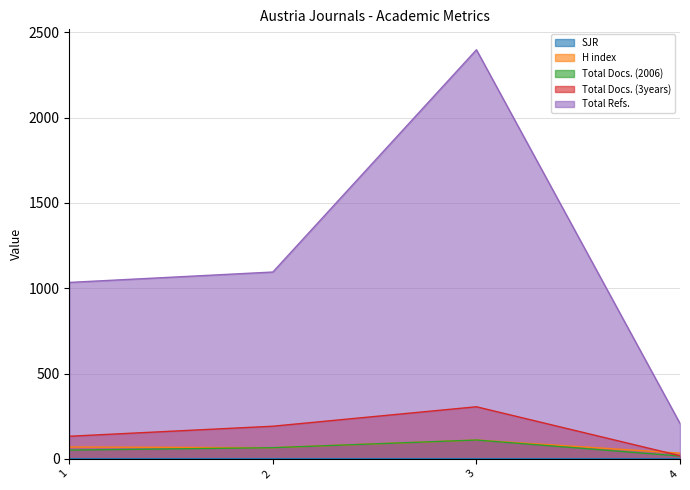

What is the value of the Total Refs. point at the 1st from the left?

1034.0